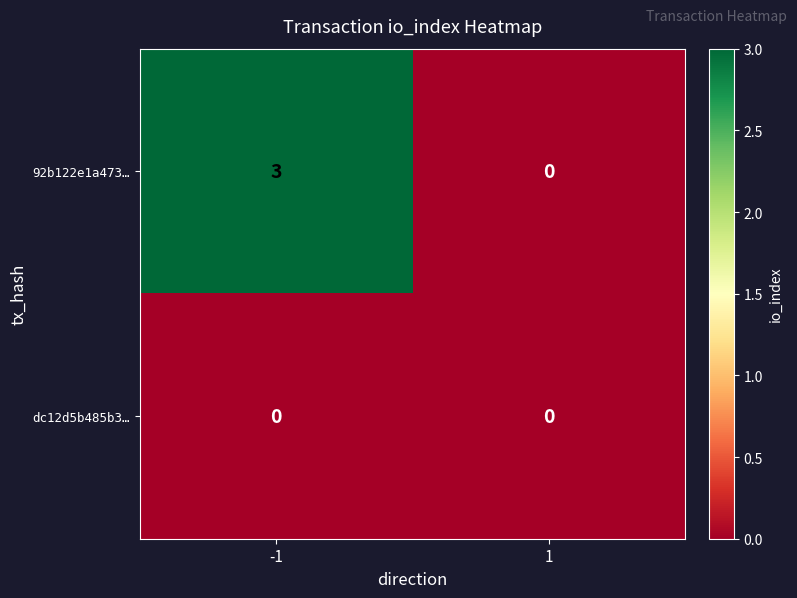

At which category is the sum across all series the highest?

-1